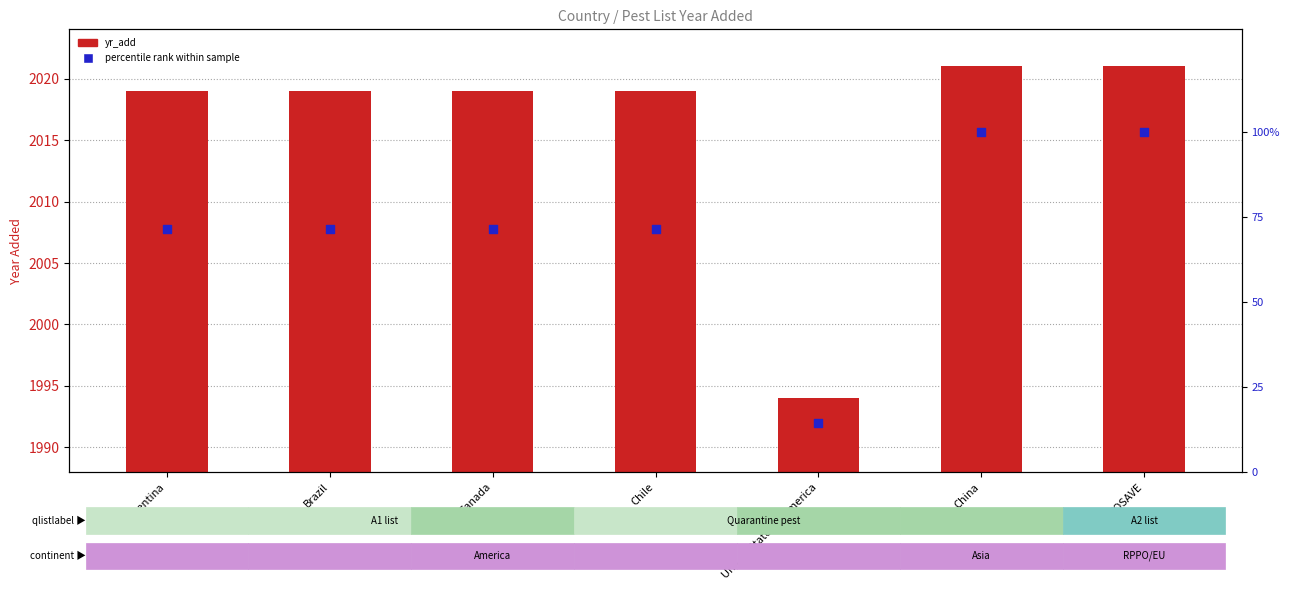

Which series contains the lowest Y value?

percentile rank within sample